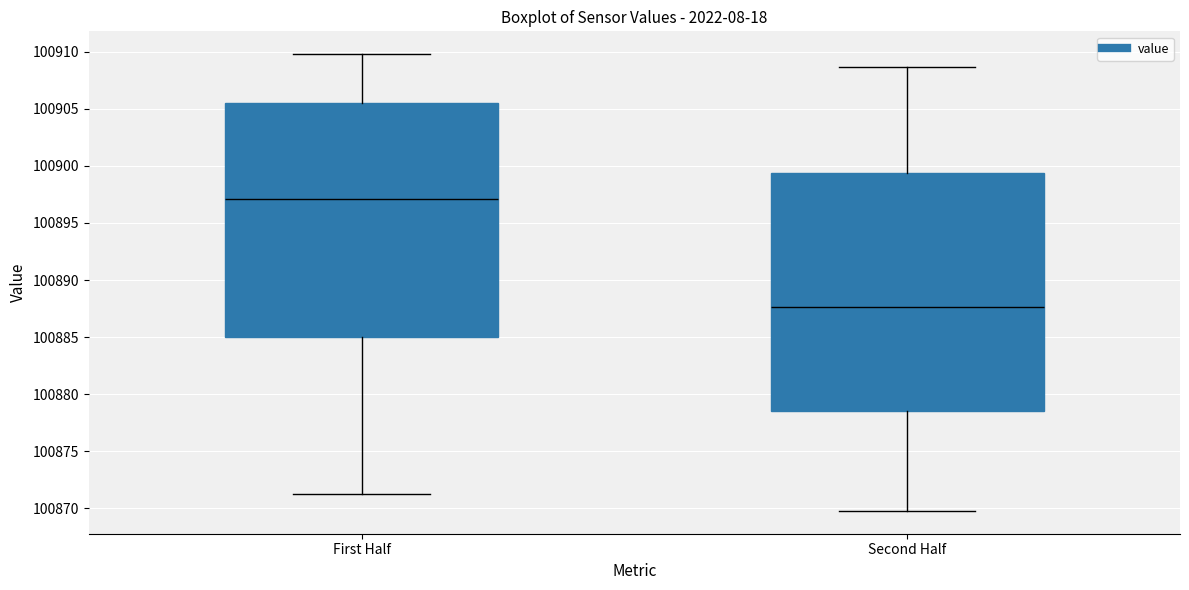

Reading left to right, transcribe this box plot: for each box, give where its median line is, the range the box spans, and where its two whiskers end, as read against the y-axis. The values are not printed on the chart, so give them approximately, as read against the axis.

First Half: median 100897.0, box 100885.0 to 100905.5, whiskers 100871.0 to 100910.0
Second Half: median 100887.5, box 100878.5 to 100899.5, whiskers 100870.0 to 100908.5